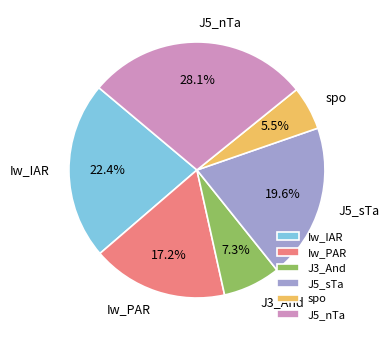

Does J5_sTa represent more than half of the total?

No